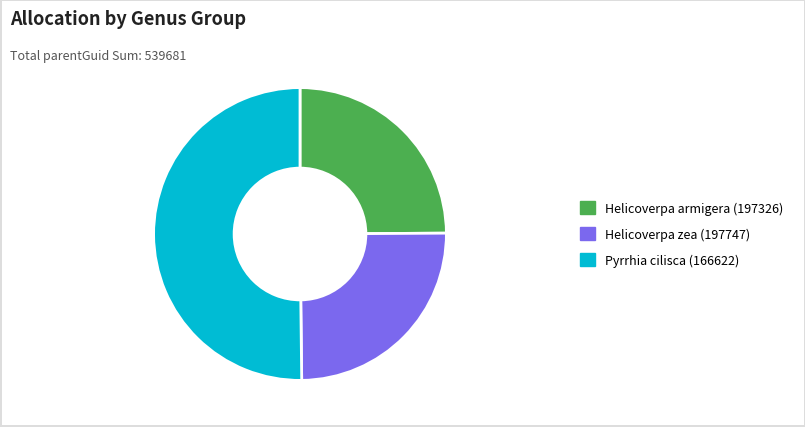

Combined, do Pyrrhia cilisca (166622) and Helicoverpa zea (197747) account for over 50%?

Yes